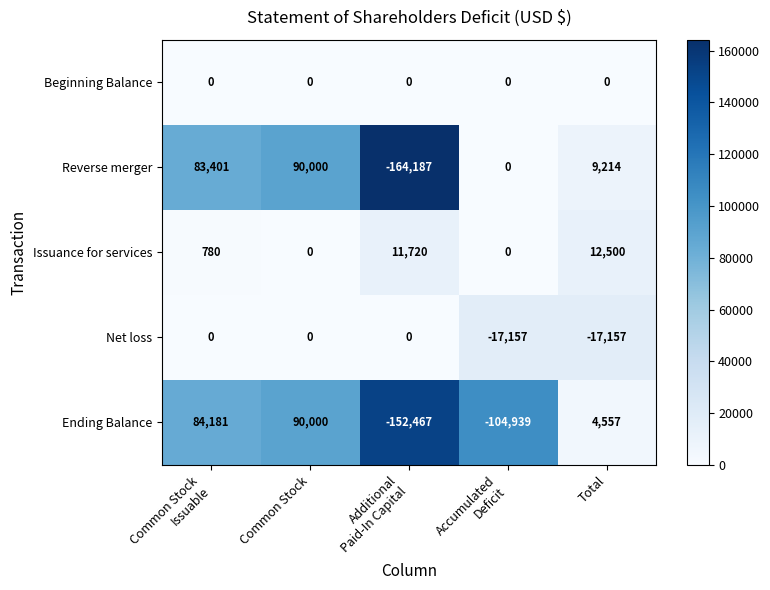

Is it true that Ending Balance equals 6028 at Total?

False